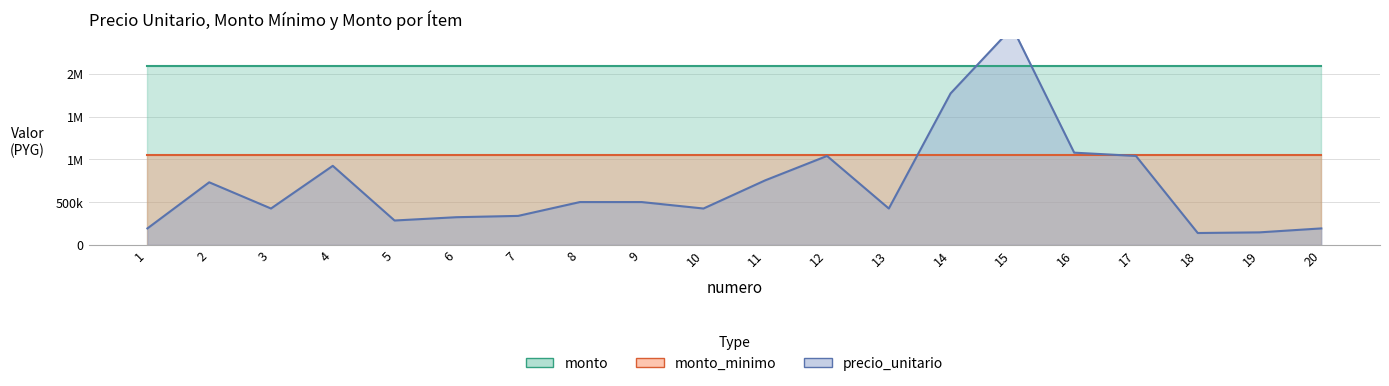

Count the number of data series in this chart.

3